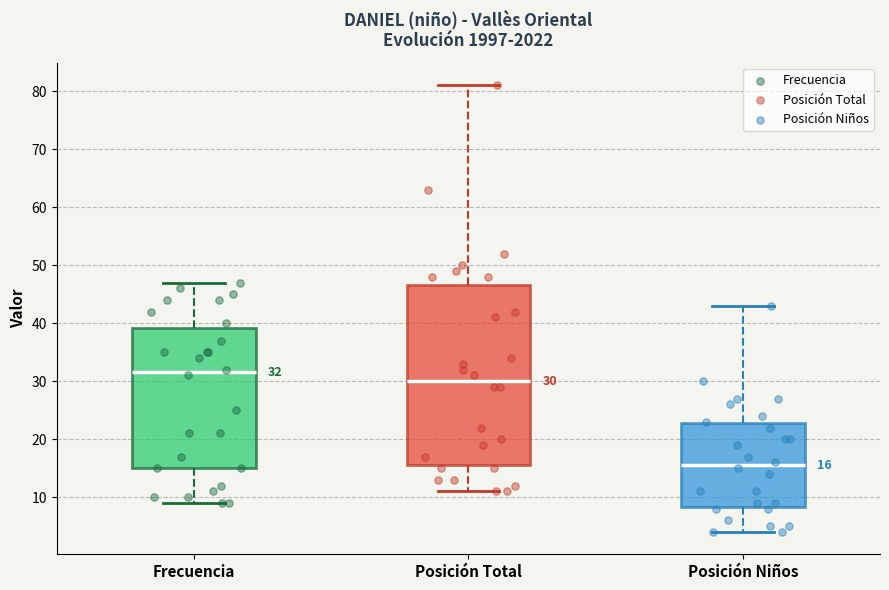

Which box has the lowest median line?

Posición Niños